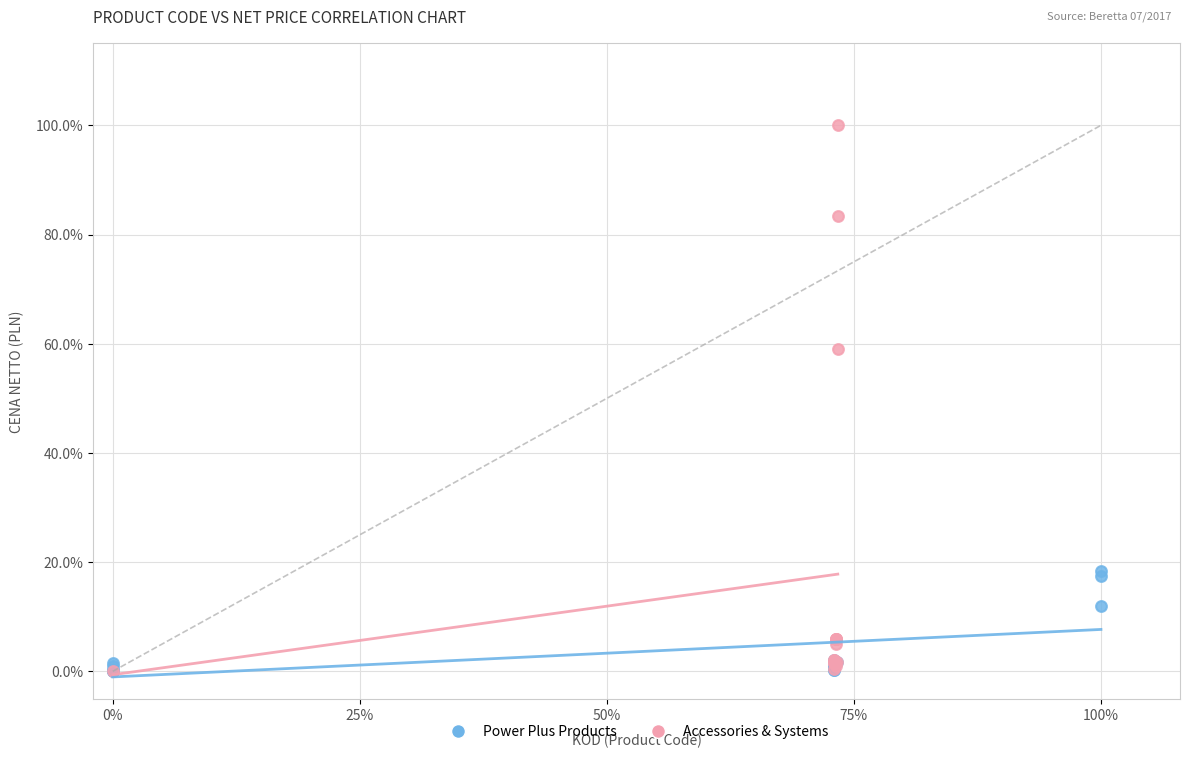

What are all the series names shown in the legend?

Power Plus Products, Accessories & Systems